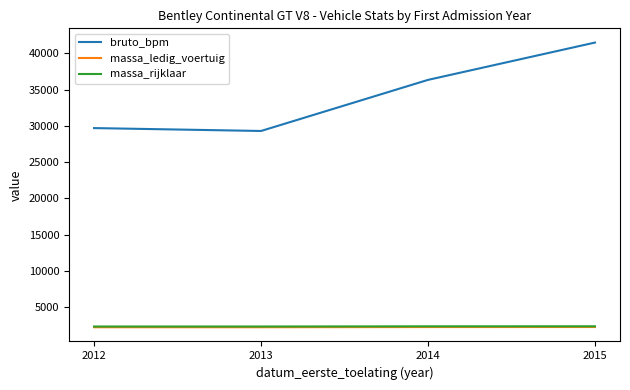

What is the spread (max minus min) of values at 2012?

27421.3